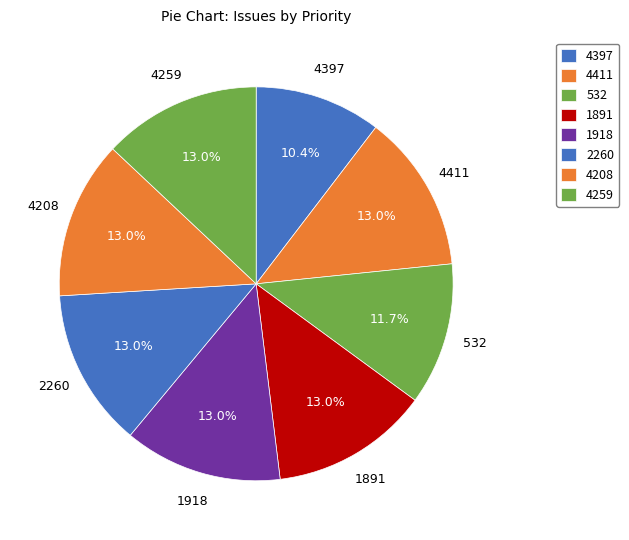

Which slice is the smallest?

4397